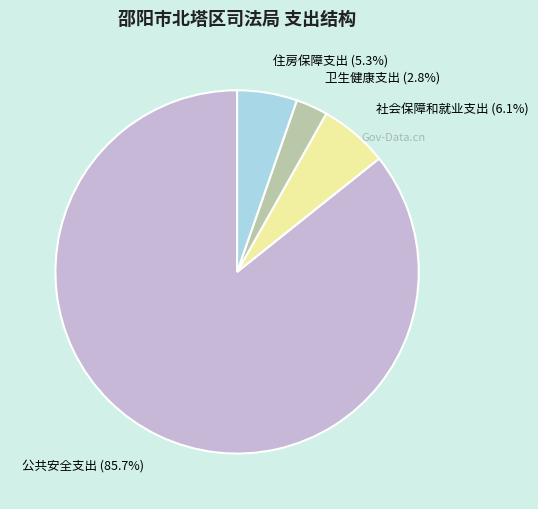

Is there any slice that represents more than half of the pie?

Yes